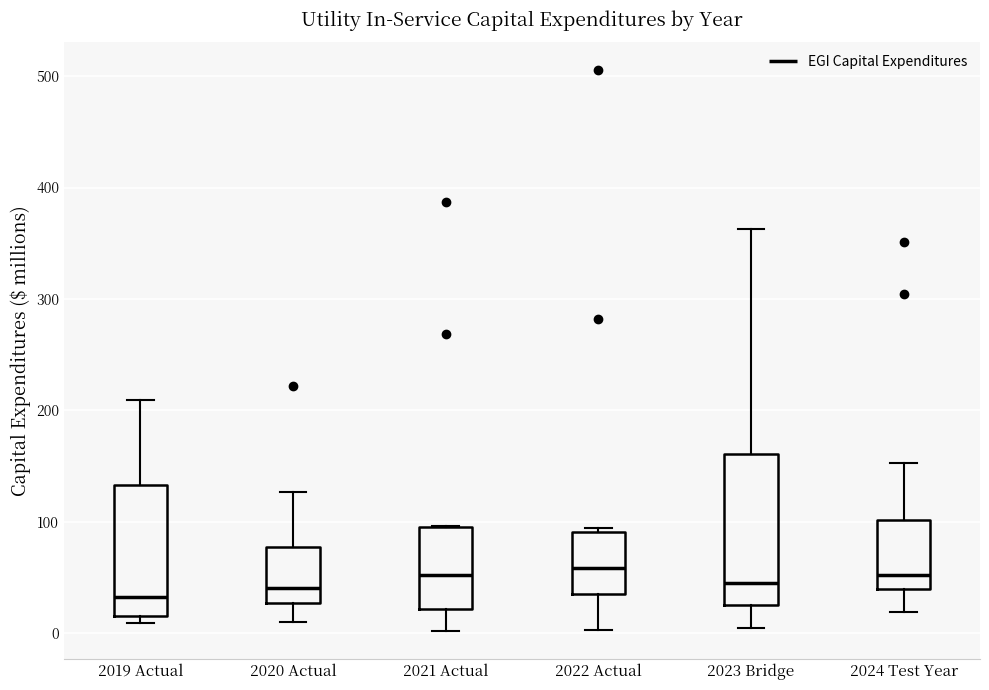

Reading left to right, transcribe this box plot: for each box, give where its median line is, the range the box spans, and where its two whiskers end, as read against the y-axis. The values are not printed on the chart, so give them approximately, as read against the axis.

2019 Actual: median 30, box 20 to 130, whiskers 10 to 210
2020 Actual: median 40, box 30 to 80, whiskers 10 to 130
2021 Actual: median 50, box 20 to 100, whiskers 0 to 100
2022 Actual: median 60, box 40 to 90, whiskers 0 to 90 (just above the box's upper edge)
2023 Bridge: median 40, box 30 to 160, whiskers 0 to 360
2024 Test Year: median 50, box 40 to 100, whiskers 20 to 150